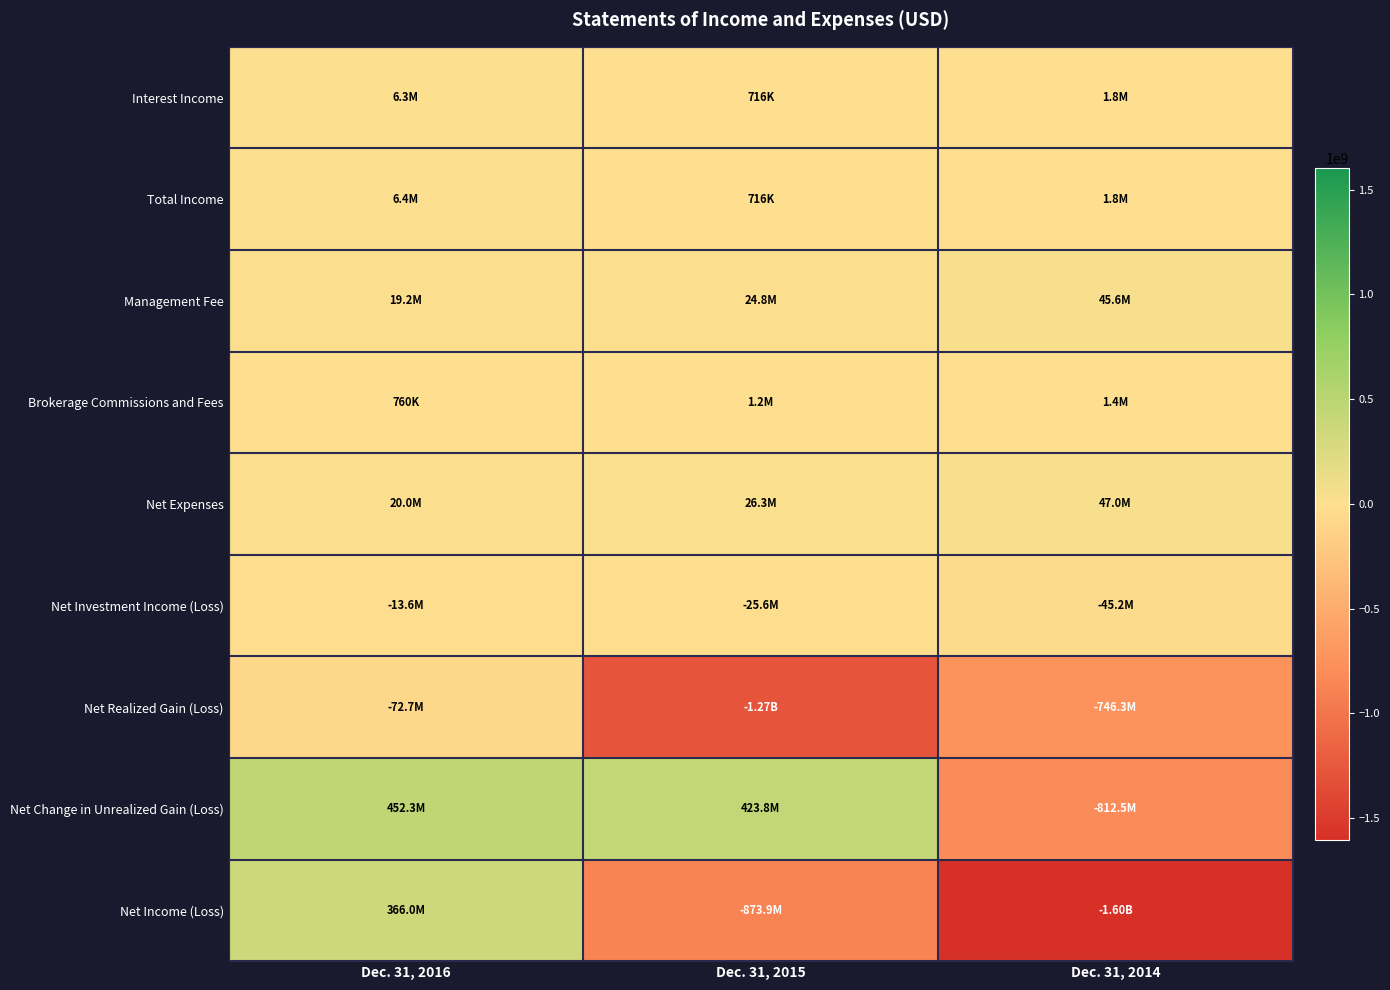

Between Dec. 31, 2016 and Dec. 31, 2014, which series saw the biggest shift?

Net Income (Loss)